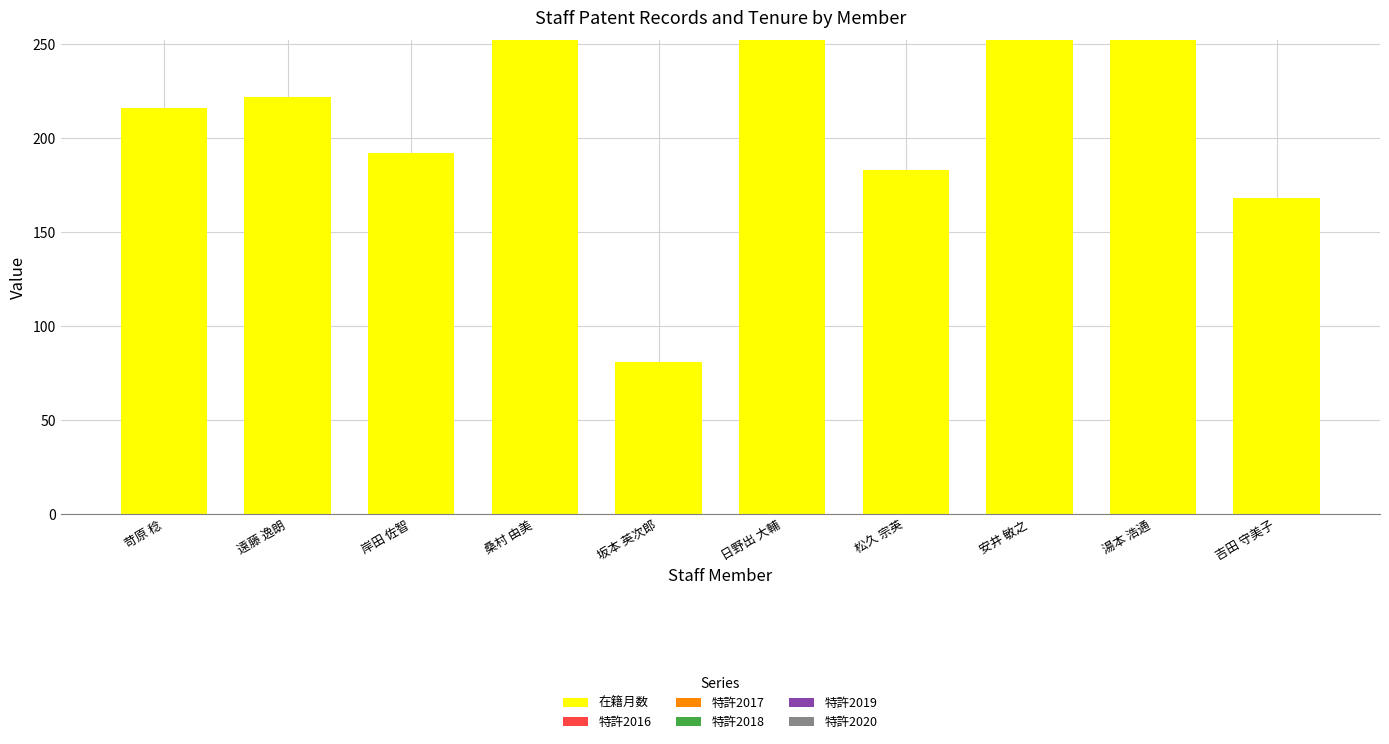

Which has a higher value, 吉田 守美子 or 松久 宗英?

松久 宗英